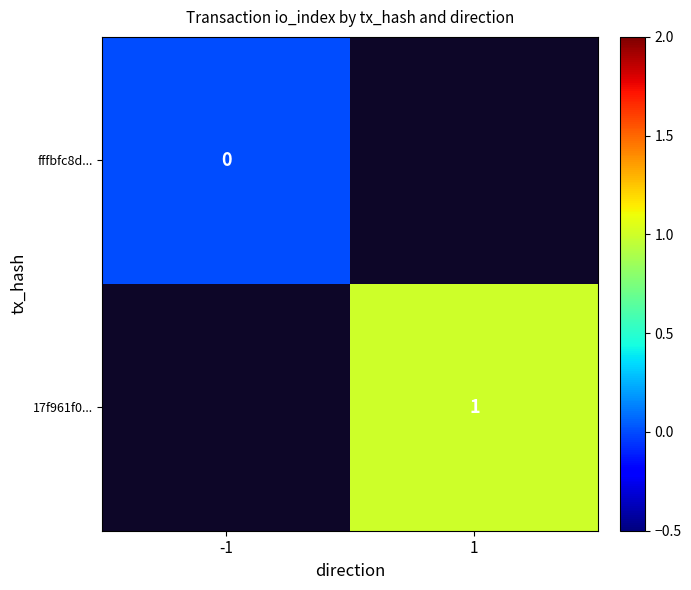

Is the value of fffbfc8d... at -1 greater than the value of 17f961f0... at 1?

No